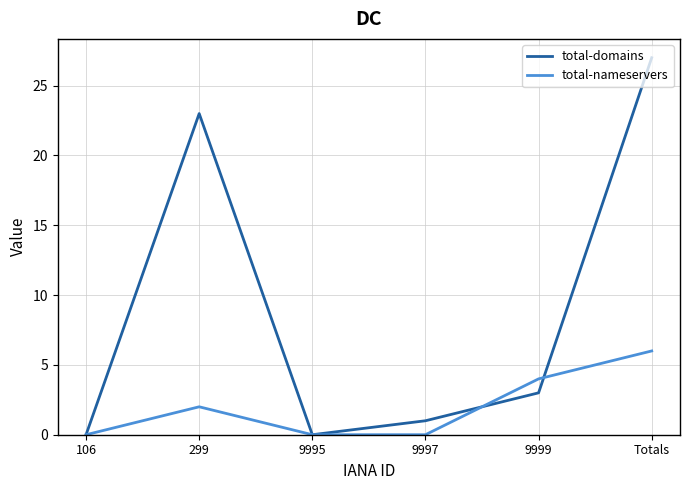

Which series has the largest range (max minus min)?

total-domains